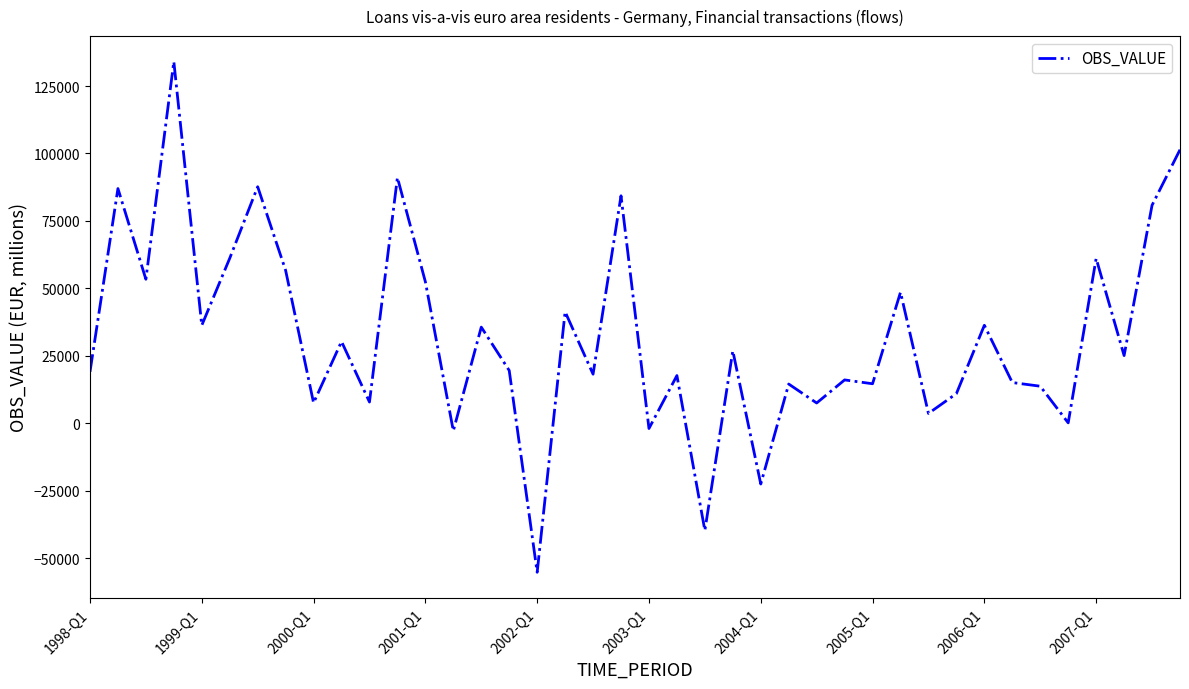

What is the greatest value displayed?

134050.0